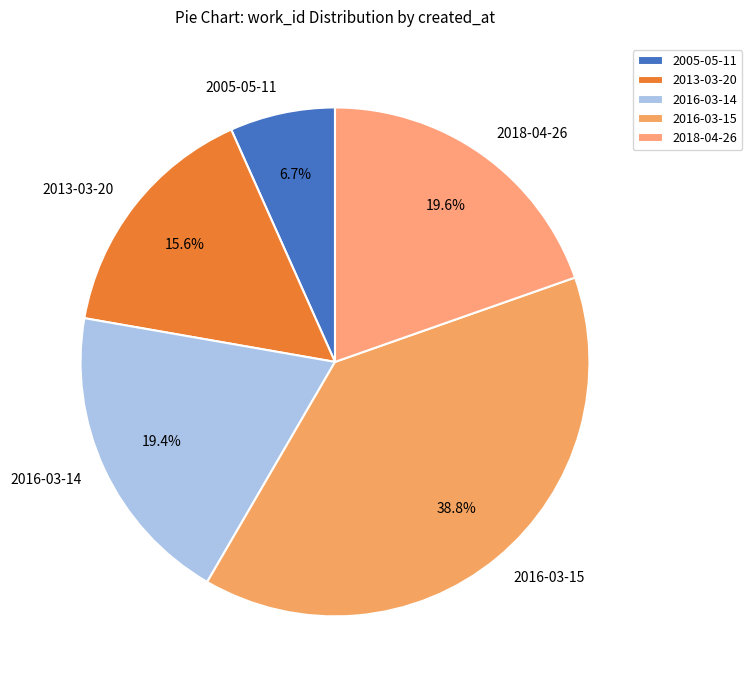

How much of the chart is everything except 2016-03-14?

80.6%